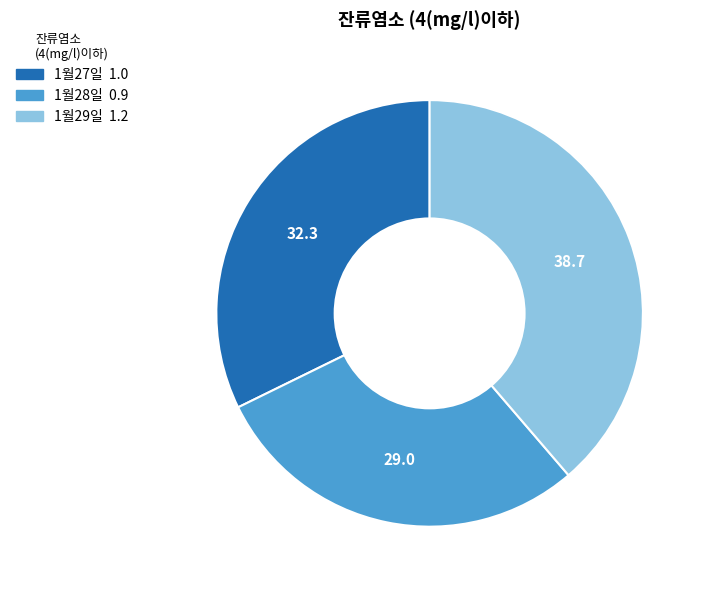

How many slices are in this pie chart?

3